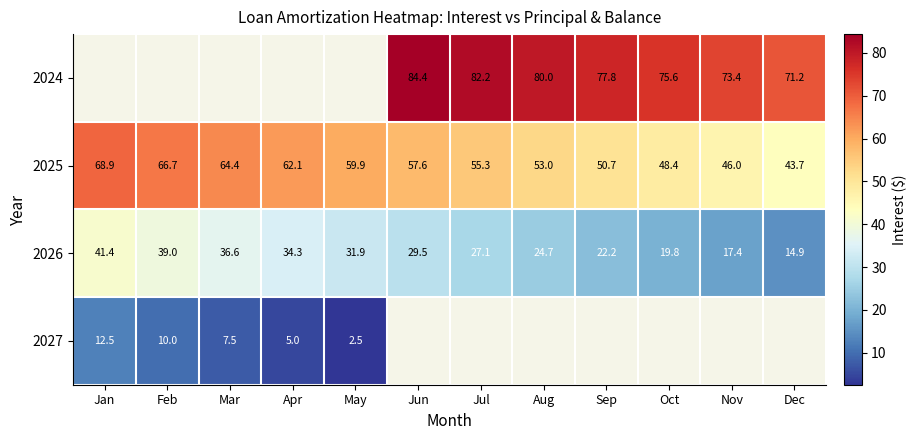

Is the value of 2024 at Nov greater than the value of 2026 at May?

Yes